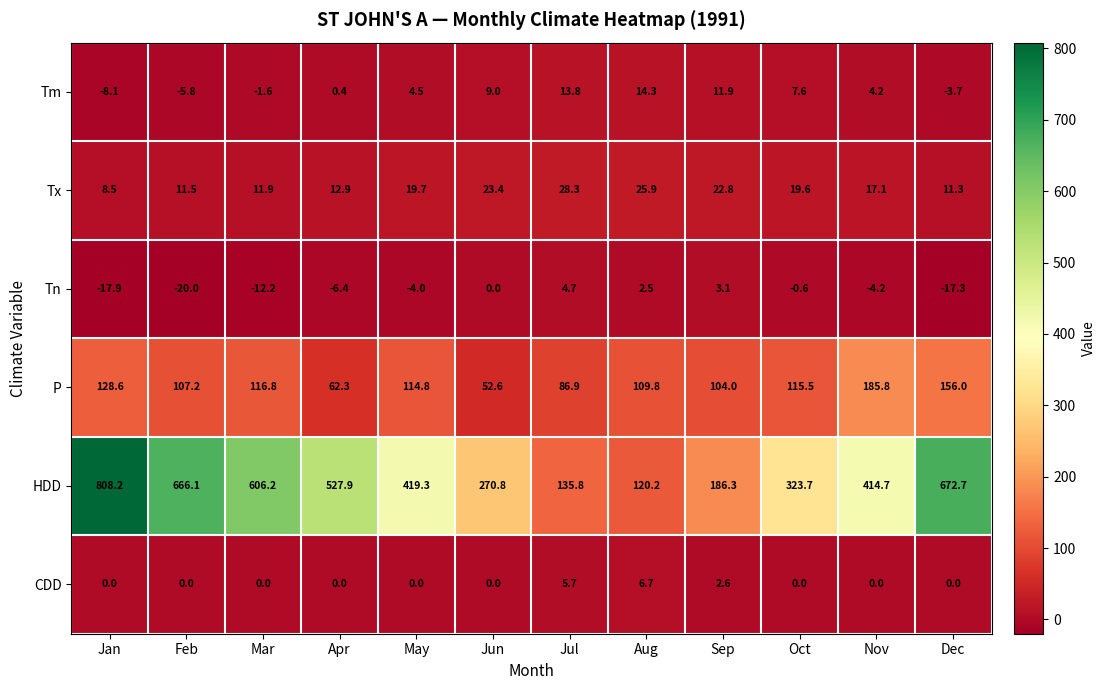

At which category is the sum across all series the highest?

Jan